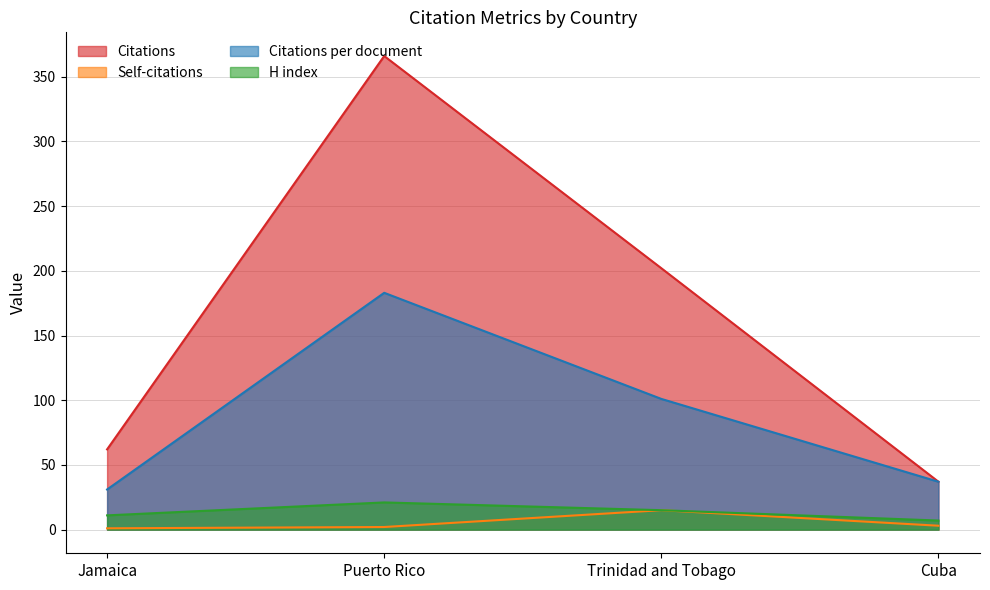

What is the total value across all series at Puerto Rico?

572